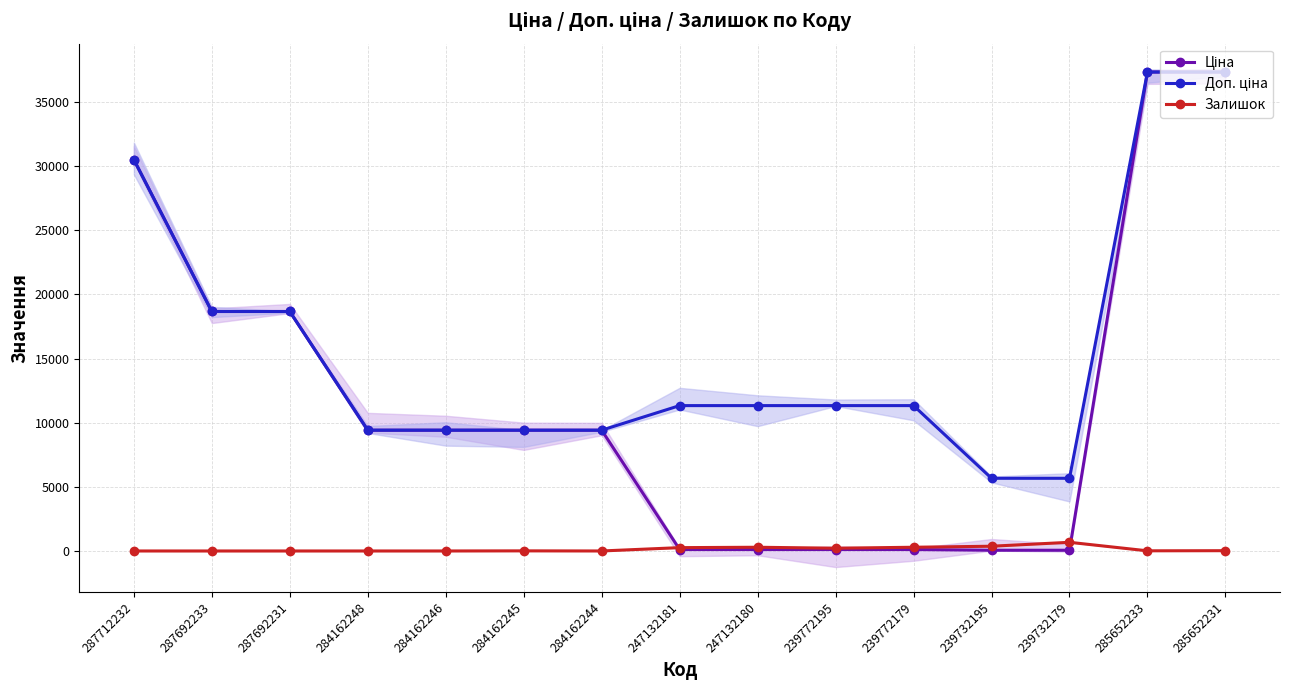

Between 284162246 and 287692233, which is larger?

287692233